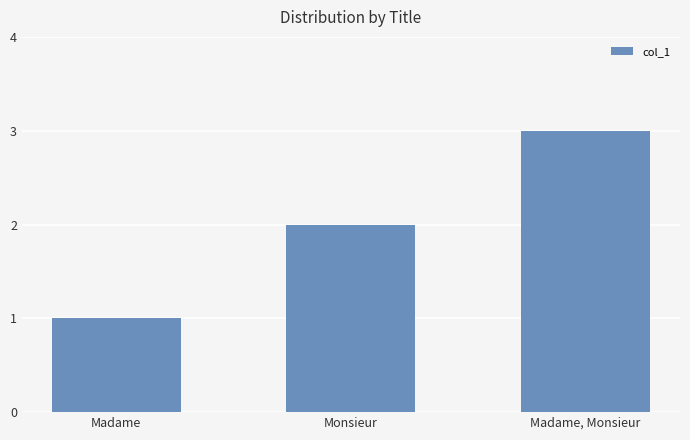

List the labels in order of value, largest first.

Madame, Monsieur, Monsieur, Madame